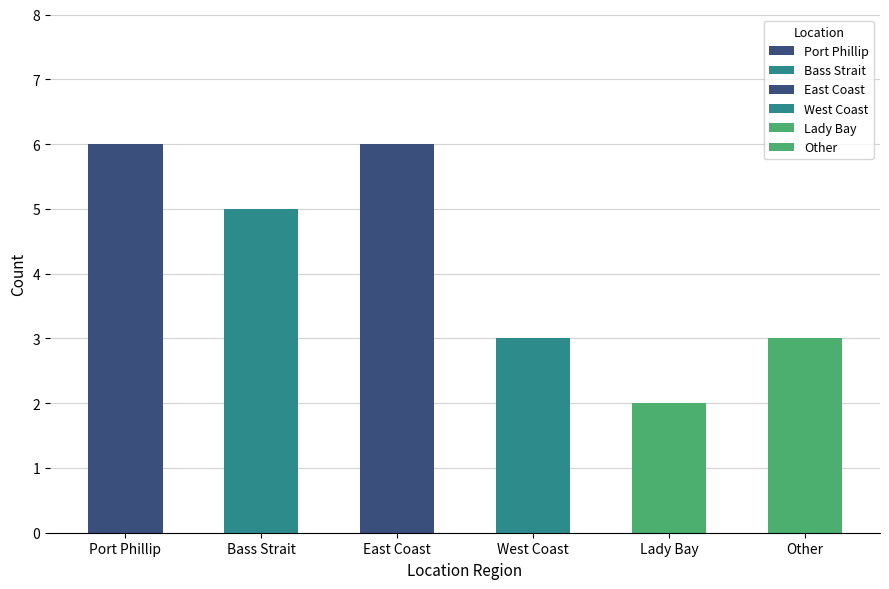

What is the value of the 2nd bar from the left?

5